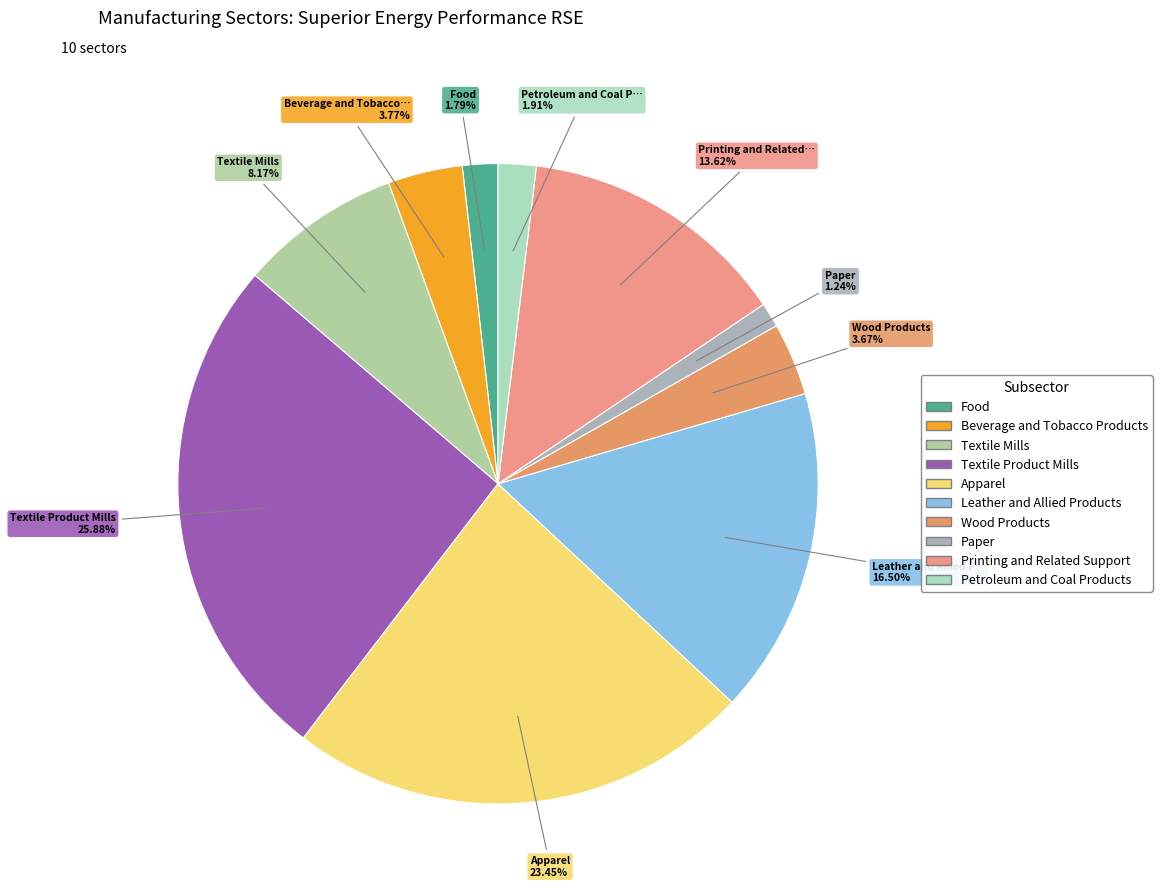

Is the sum of Wood Products and Leather and Allied Products greater than half?

No